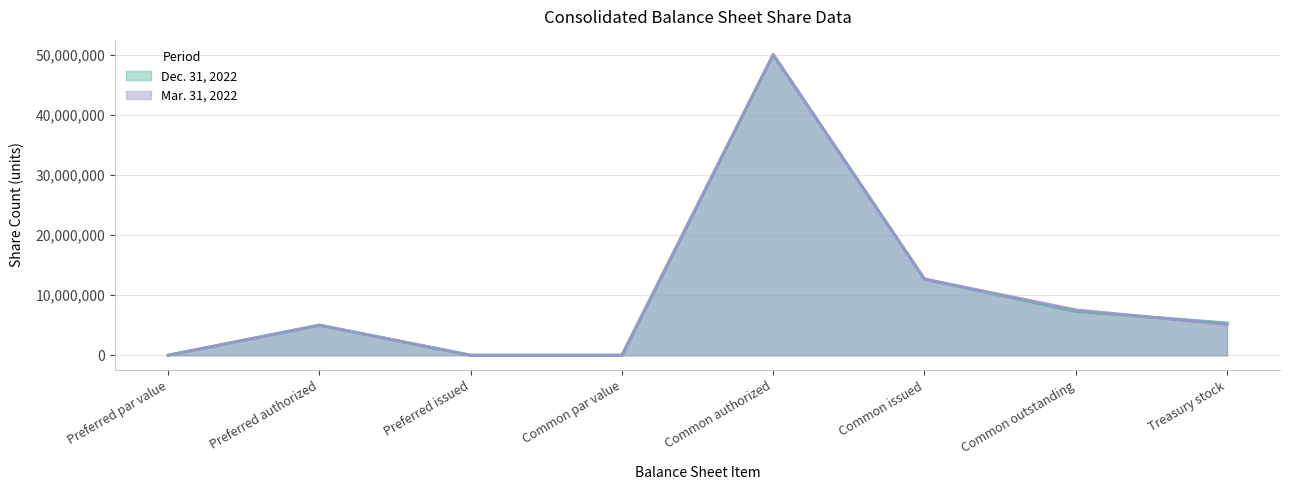

After their last crossing, which series has the higher values: Mar. 31, 2022 or Dec. 31, 2022?

Dec. 31, 2022